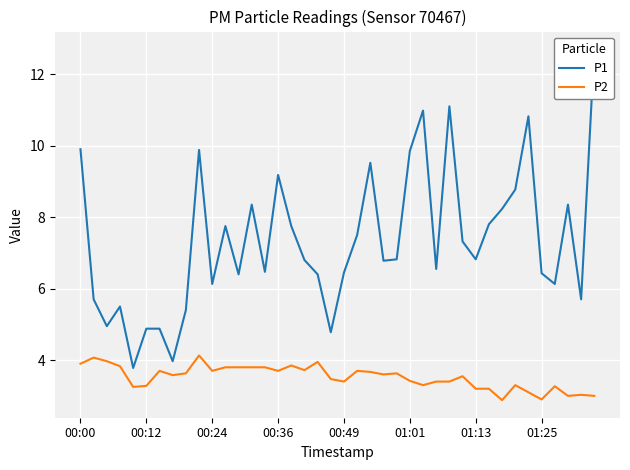

At which label does P2 first exceed 3?

00:00